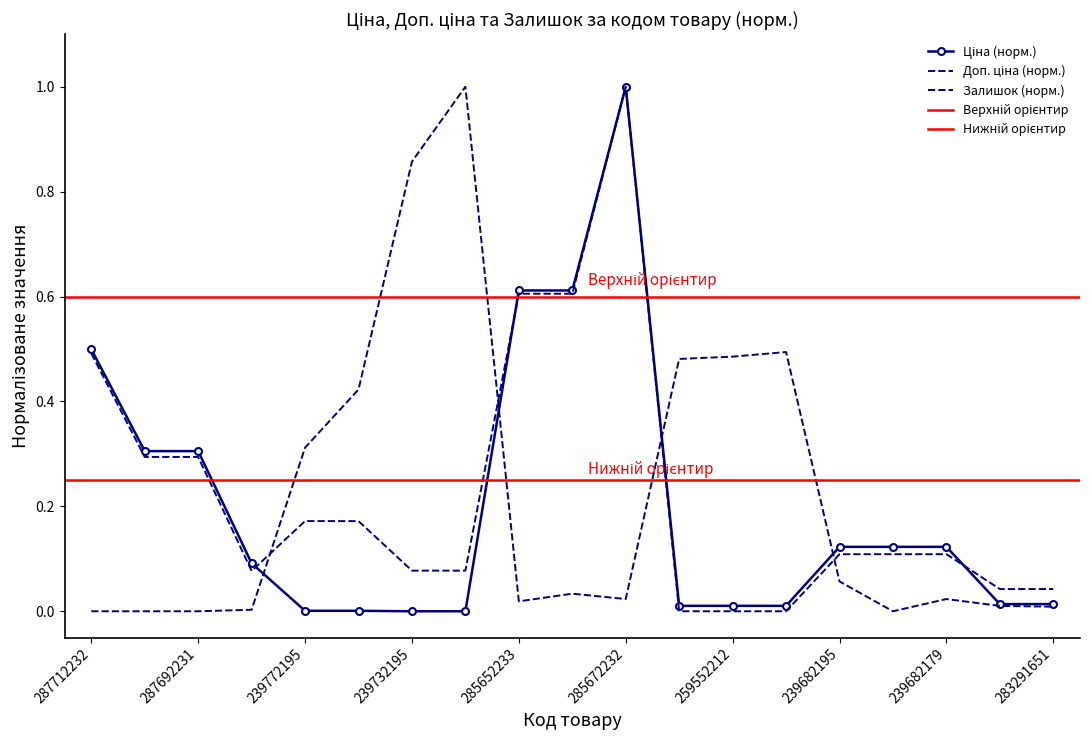

After their last crossing, which series has the higher values: Ціна or Залишок?

Ціна